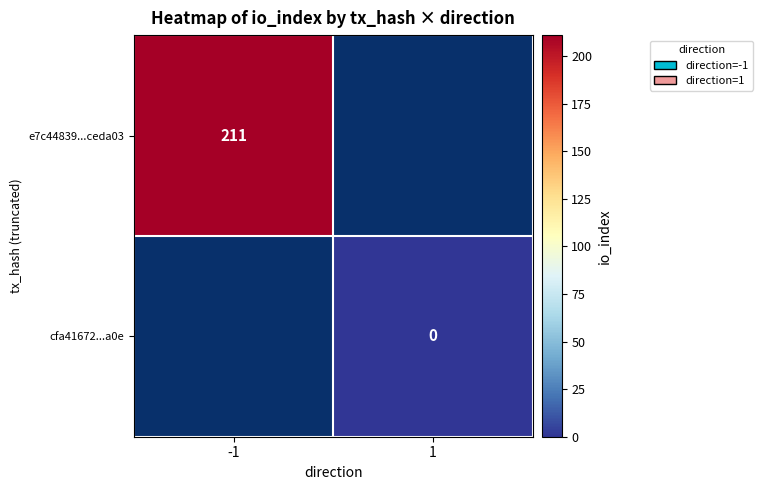

The e7c44839...ceda03 series shows 379 at -1. True or false?

False